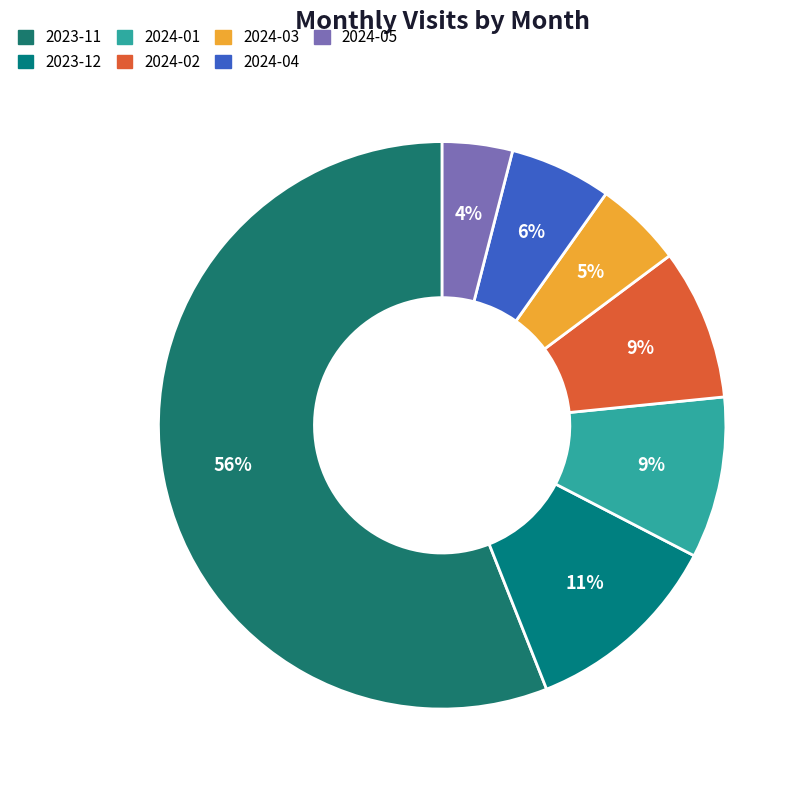

How many slices are in this pie chart?

7